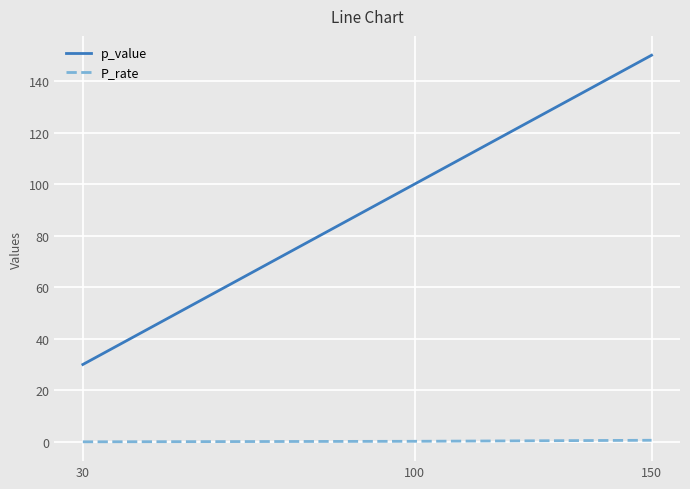

At which label is p_value closest to 90?

100